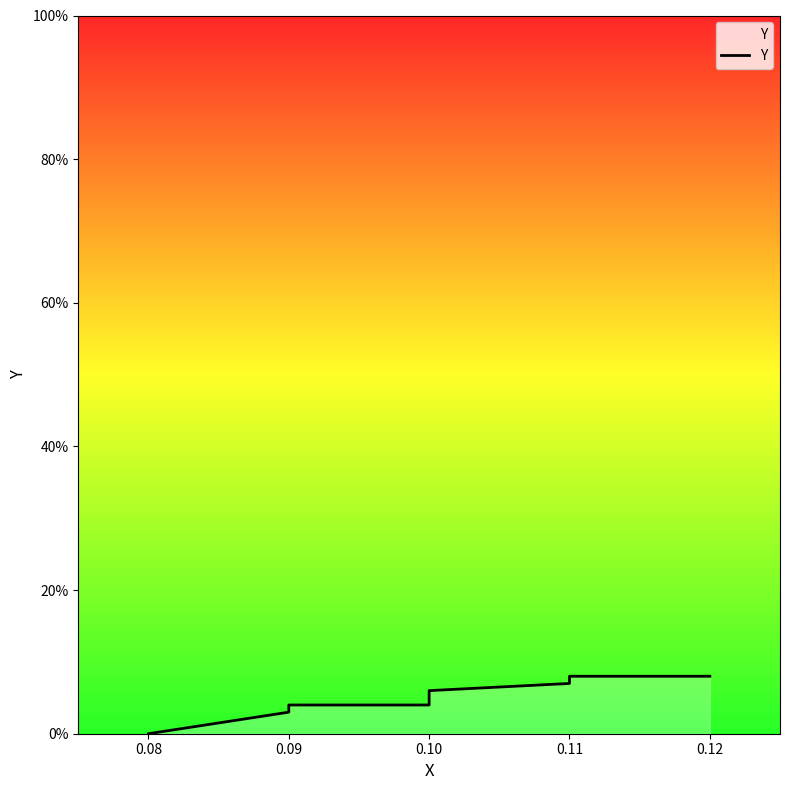

How many lines are shown in the chart?

1